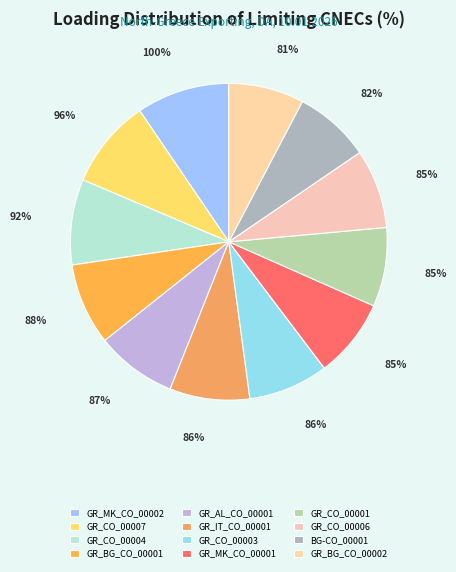

Which slice is the smallest?

GR_BG_CO_00002